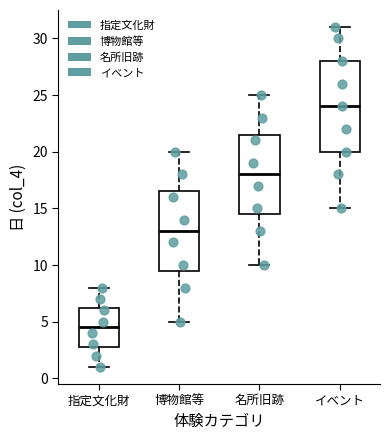

Where is the upper edge of the box for 博物館等 on the y-axis? The values are not printed on the chart, so give them approximately, as read against the axis.

16.5